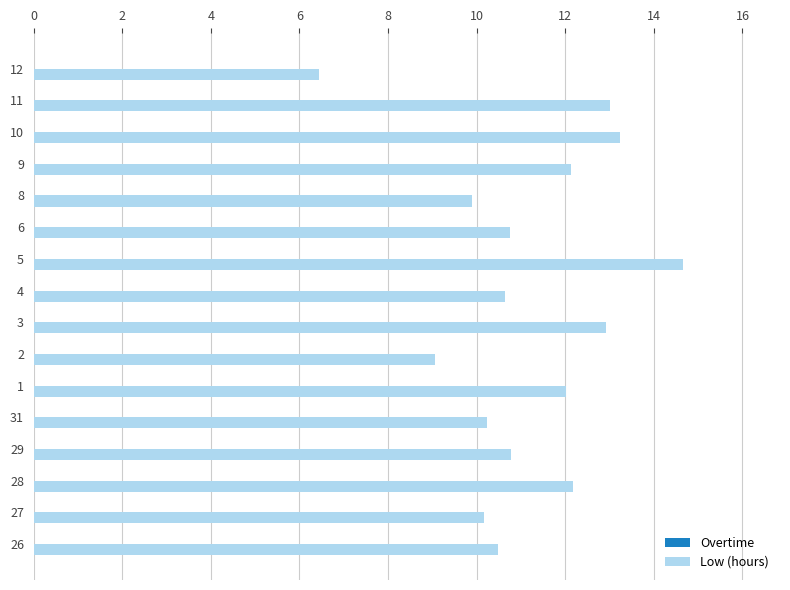

Between 3 and 31, which is larger?

3